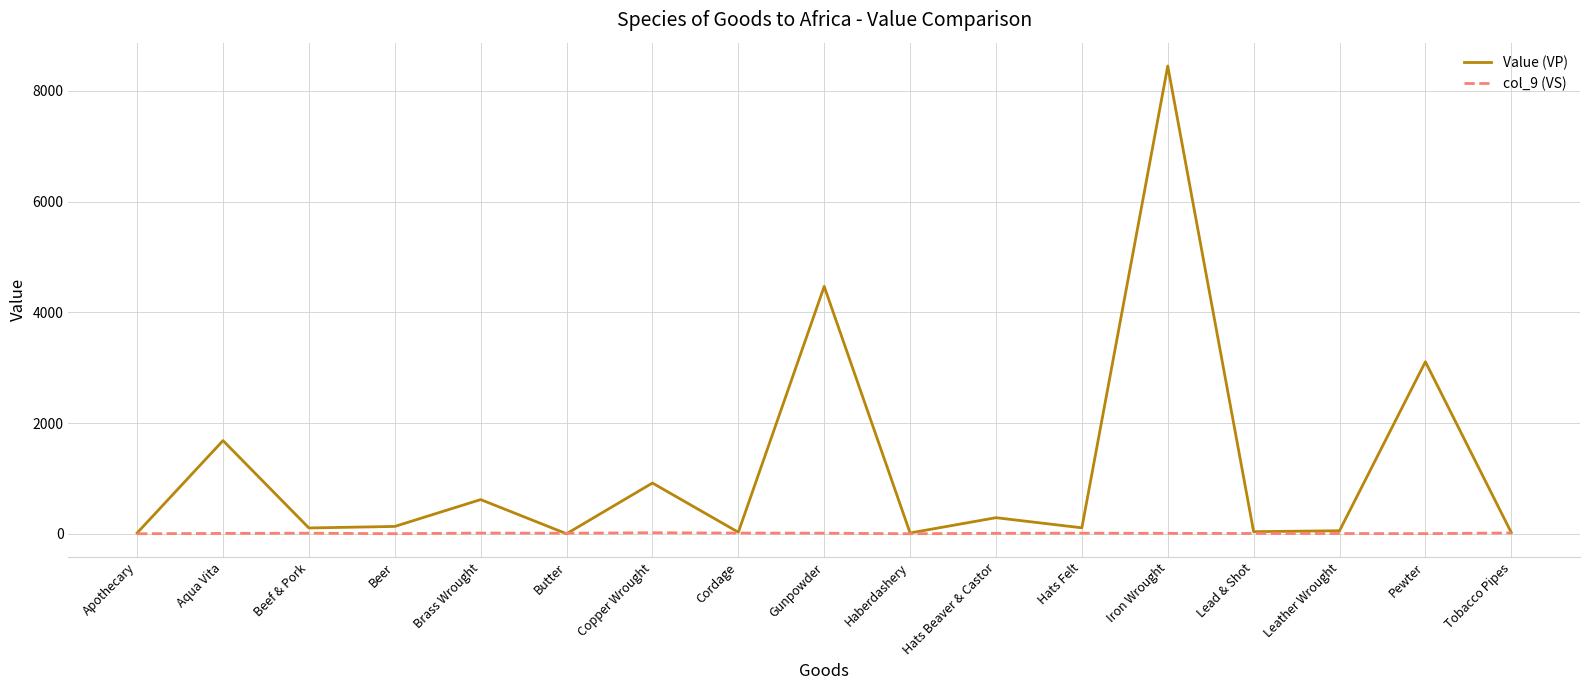

Is it true that col_9 (VS) equals 0 at Apothecary?

True